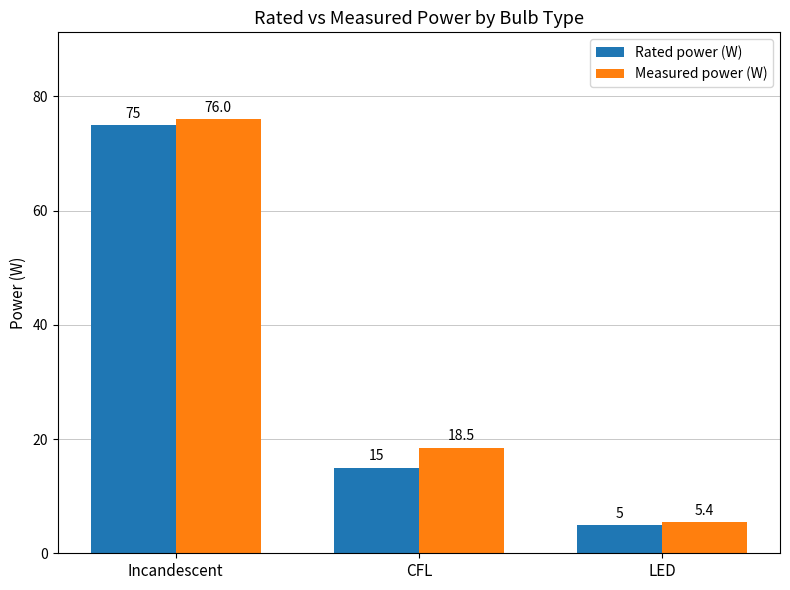

True or false: Measured power (W) has a value of 128.2 at Incandescent.

False